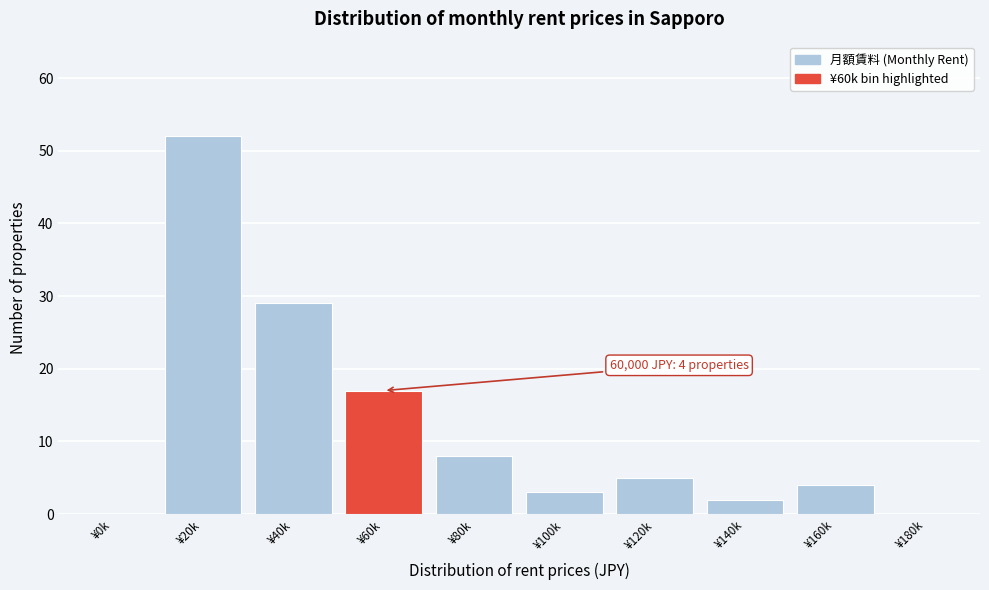

Reading right to left, list all the values displayed in this chart.

¥180k=0	¥160k=4	¥140k=2	¥120k=5	¥100k=3	¥80k=8	¥60k=17	¥40k=29	¥20k=52	¥0k=0